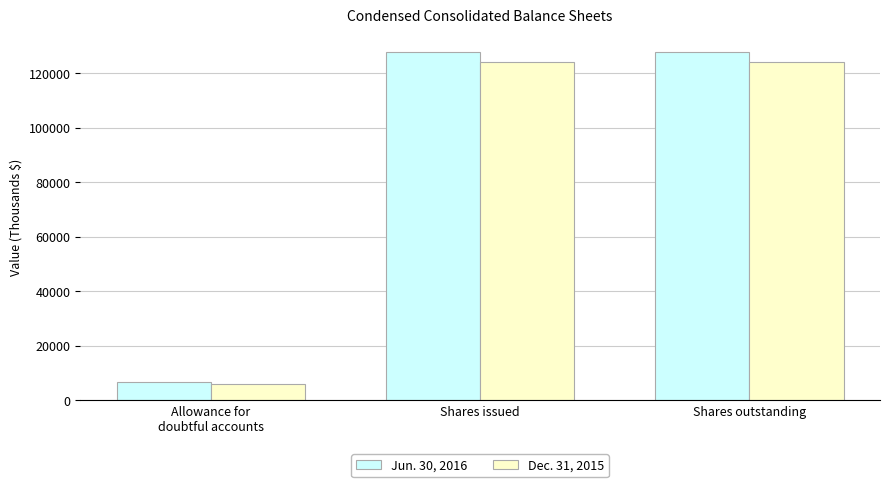

The value of Dec. 31, 2015 at Shares issued is 66286. True or false?

False